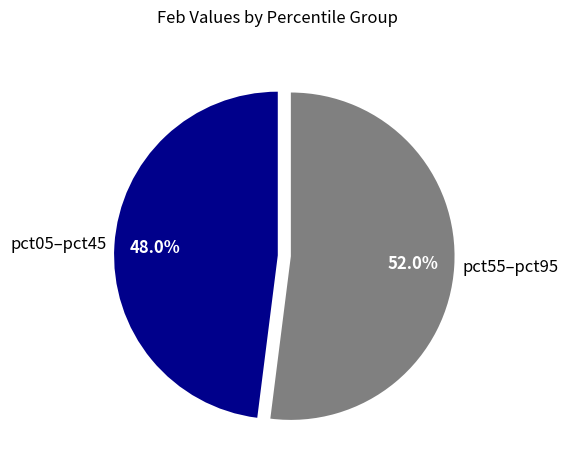

How much of the chart is everything except pct55–pct95?

48.0%